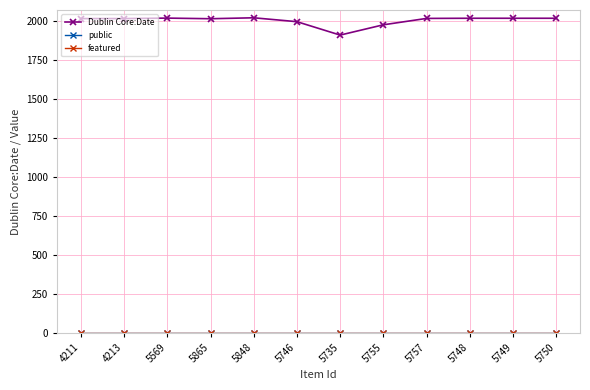

What is the label of the 4th point from the right?

5757